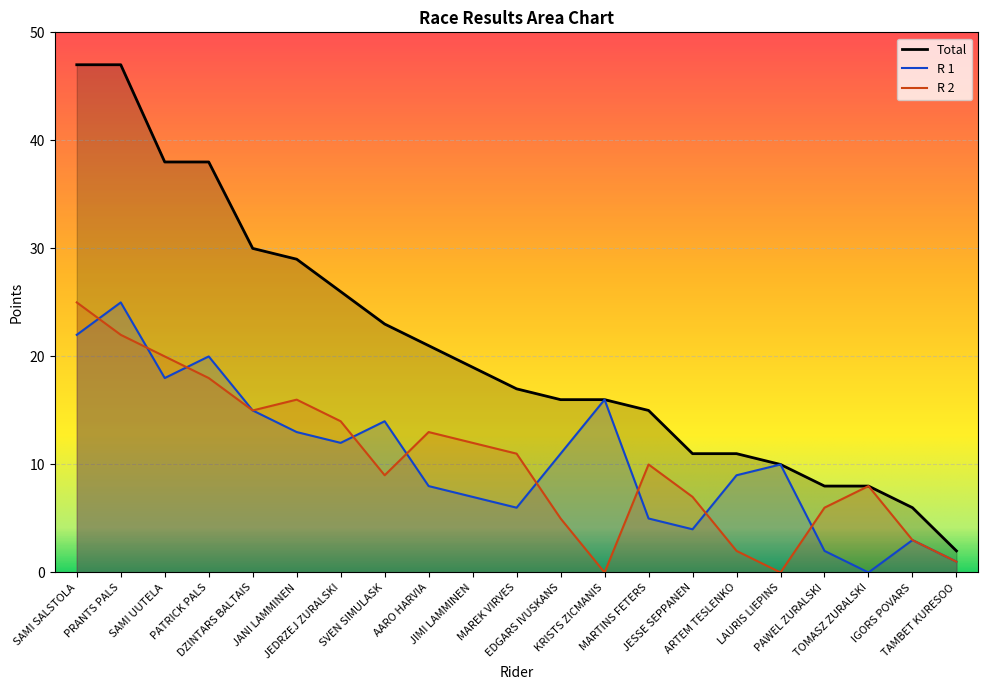

Which has a higher value, MARTINS FETERS or PAWEL ZURALSKI?

MARTINS FETERS